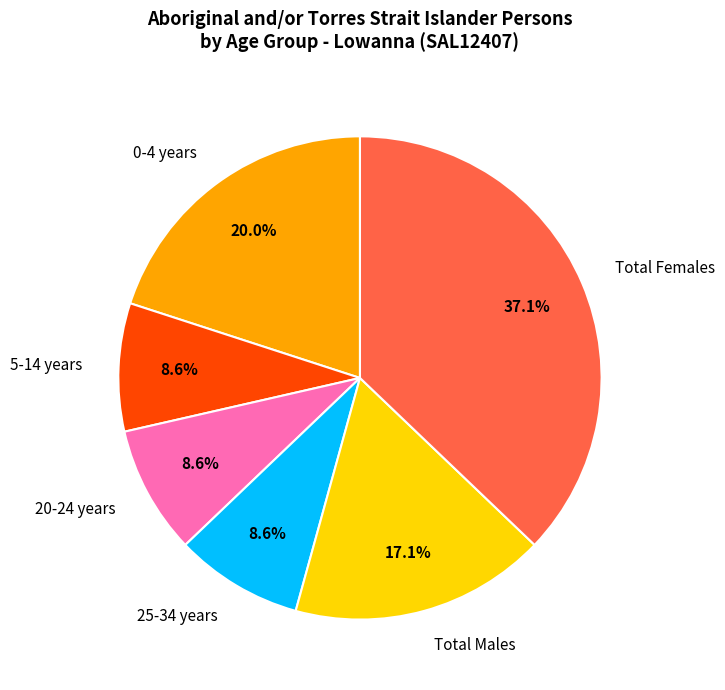

To the nearest percent, what portion does 20-24 years represent?

9%